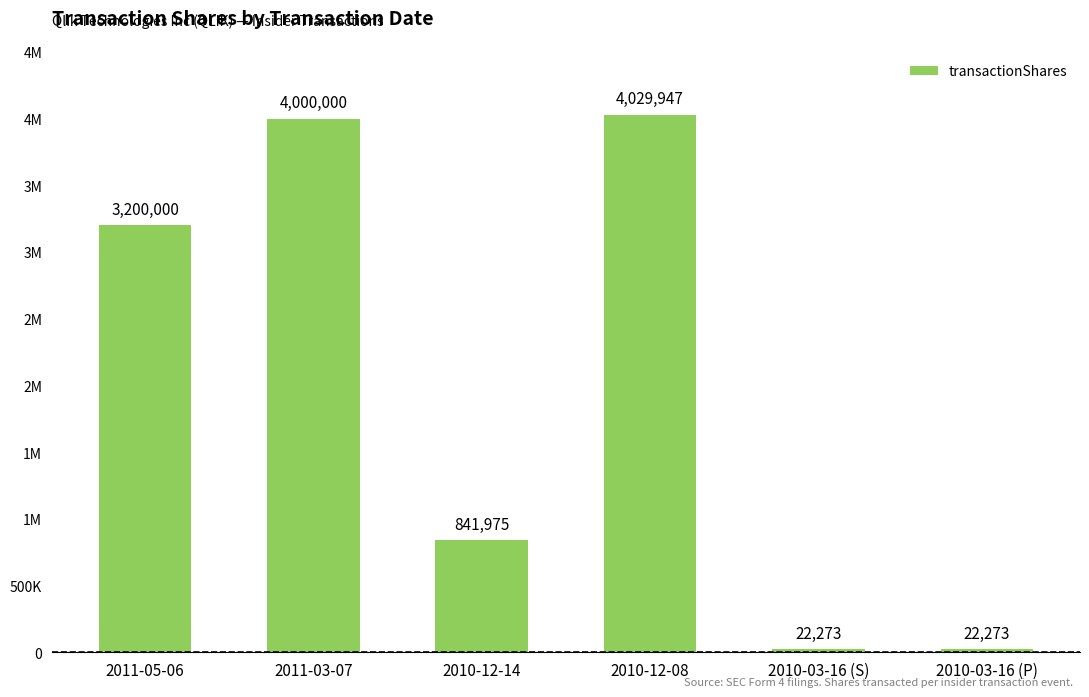

The chart shows a value of 30100 at 2010-03-16 (P). True or false?

False